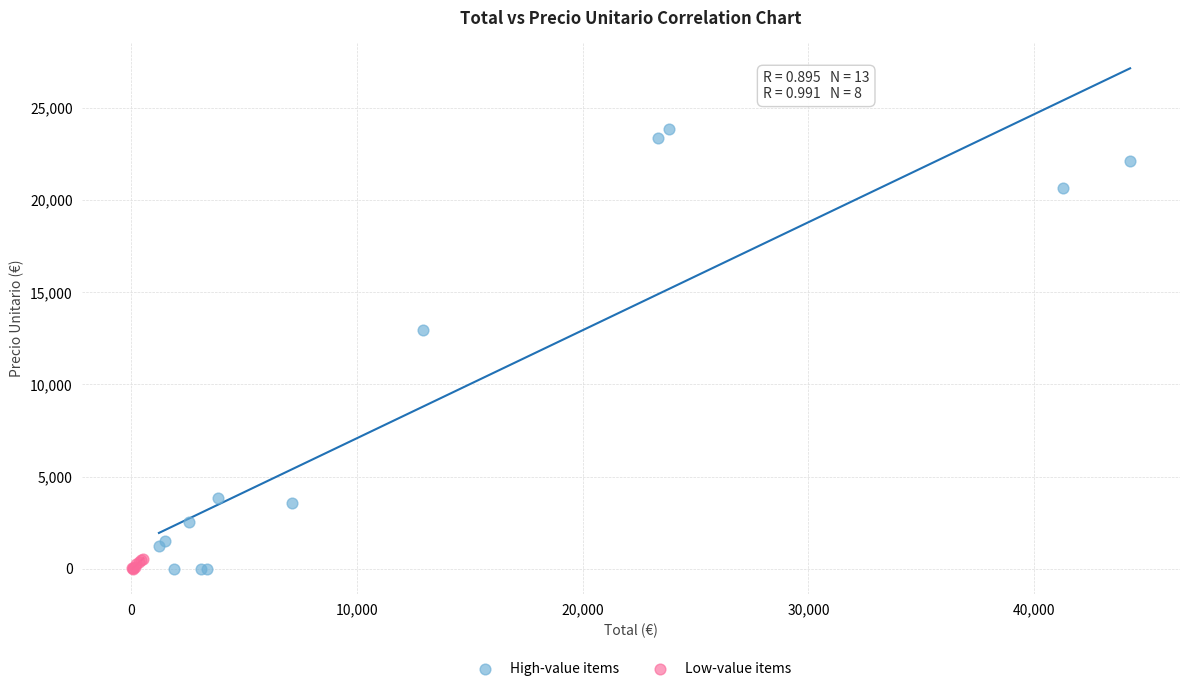

What are all the series names shown in the legend?

High-value items, Low-value items